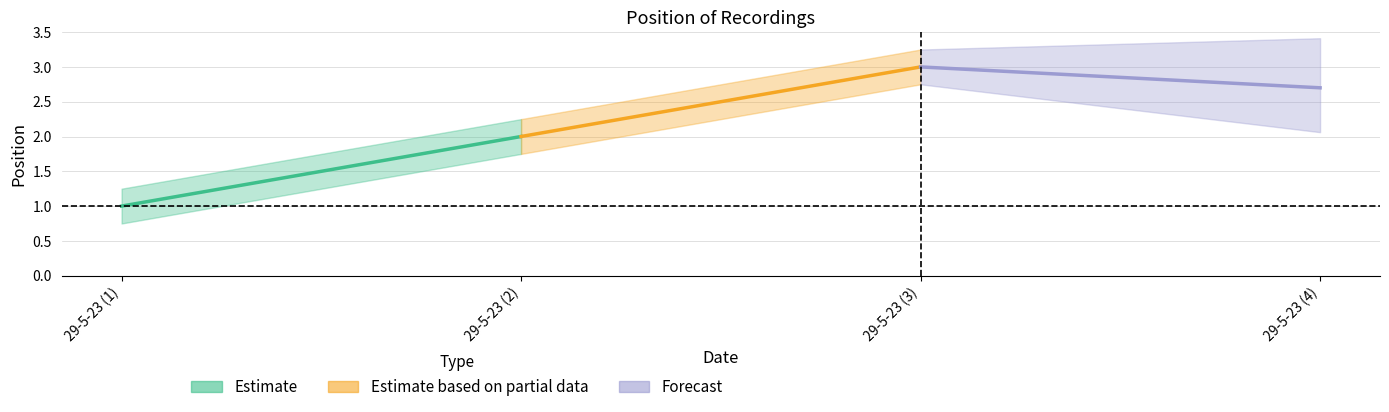

What is the ratio of the value at 29-5-23 (2) to the value at 29-5-23 (3)?

0.7